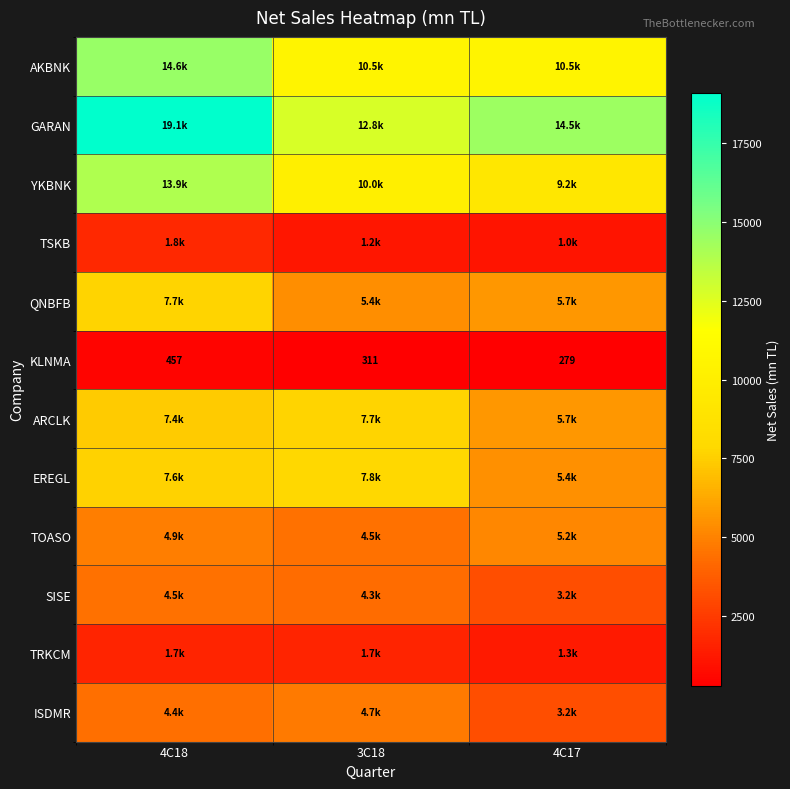

The EREGL series shows 7792.3 at 3C18. True or false?

True